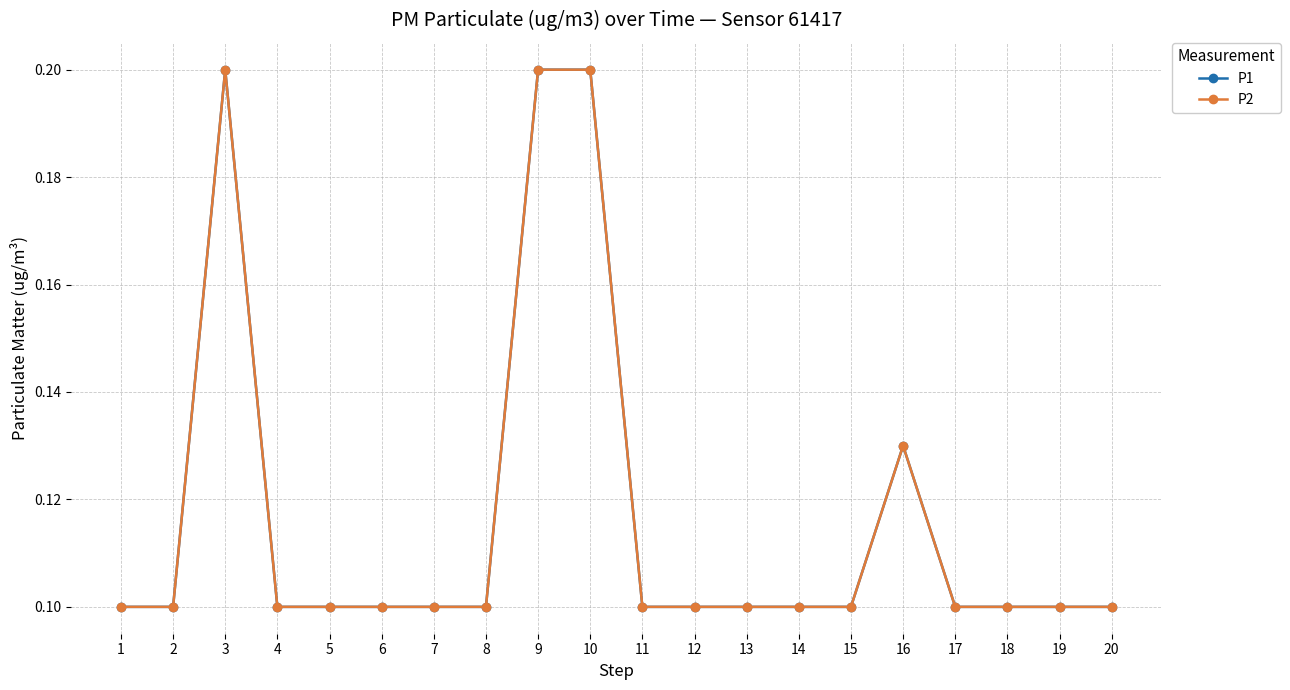

The P2 series shows 0.1 at 18. True or false?

True